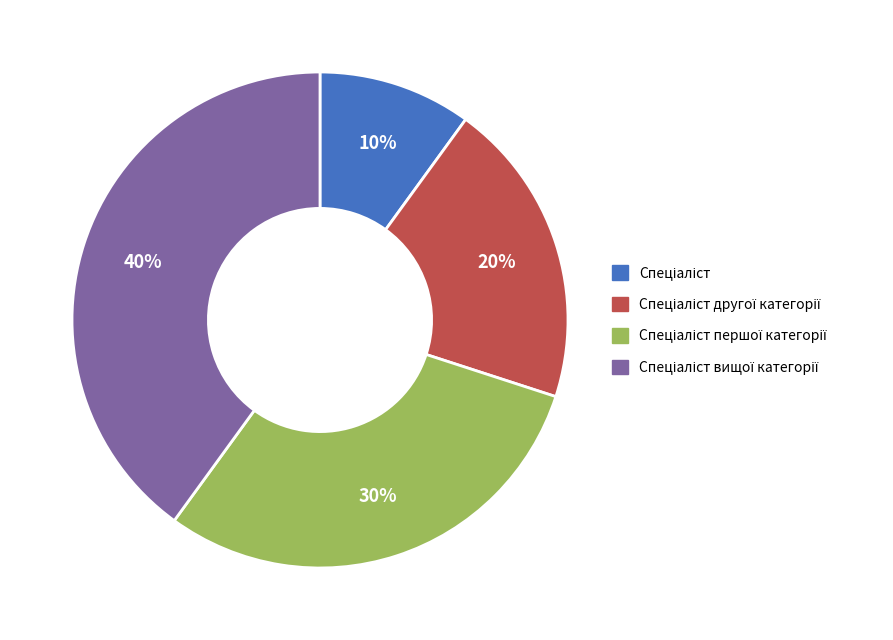

Is there a majority slice in this chart?

No